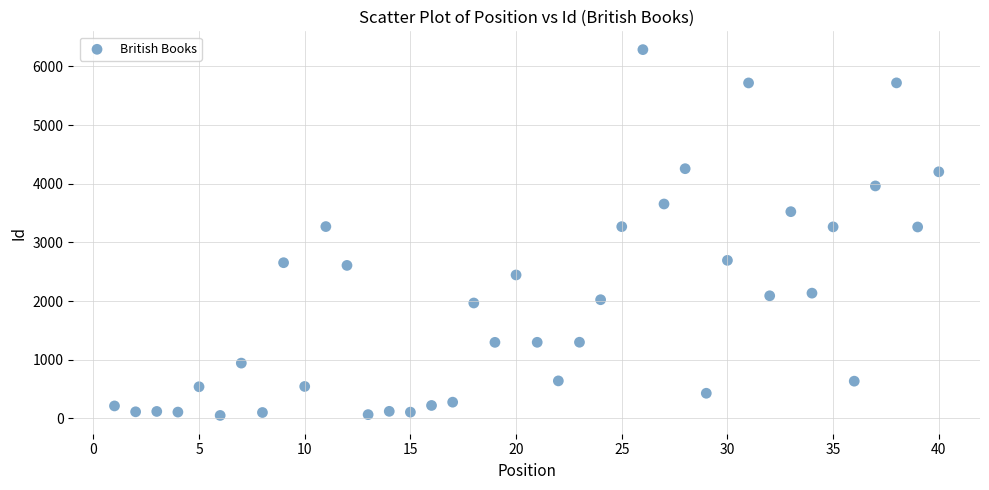

What is the range of Y values (max minus min)?

6237